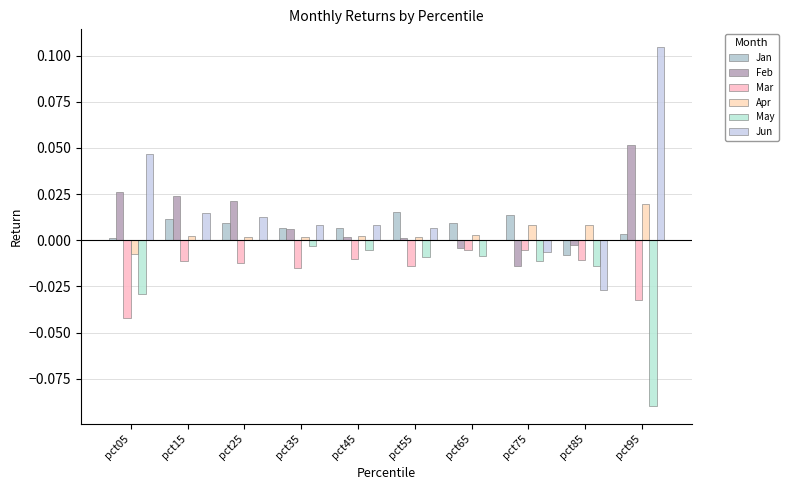

Which has a higher value, pct45 or pct65?

pct65